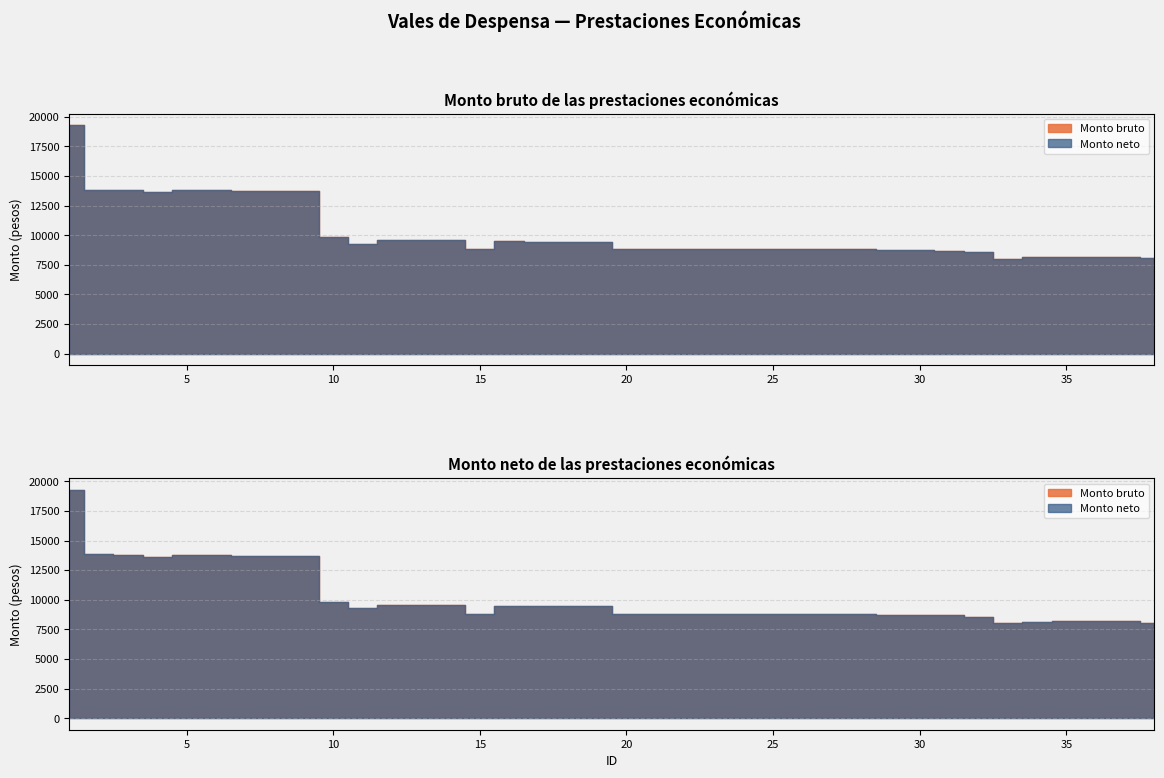

Which has a higher value, 14 or 3?

3